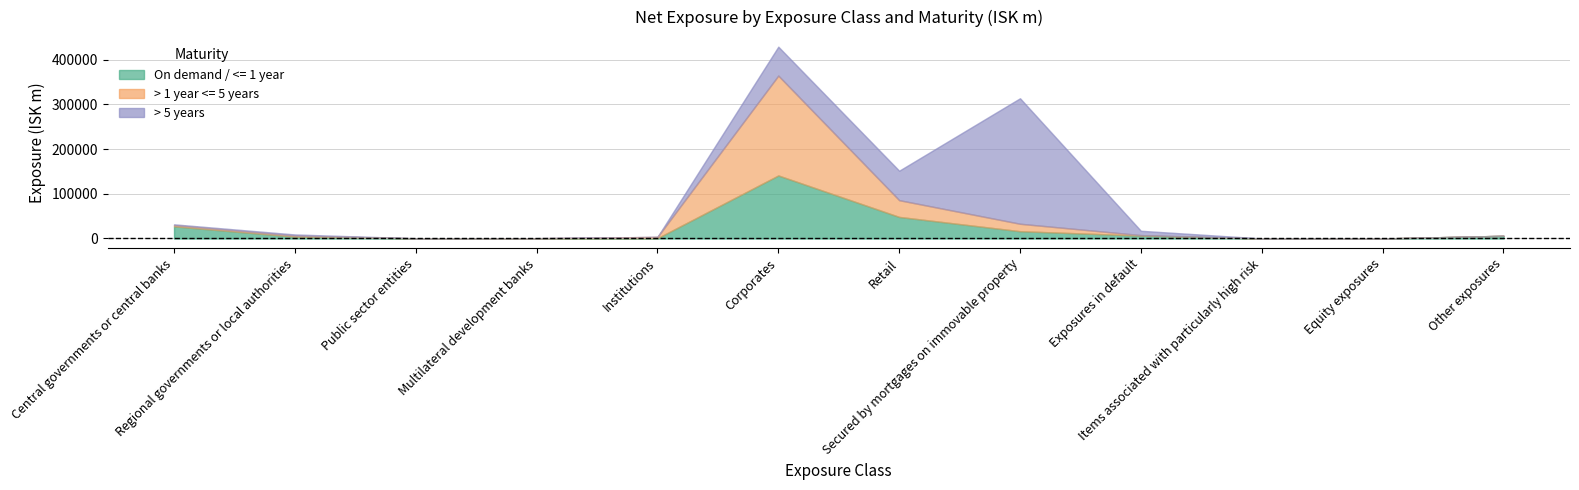

How many interior local peaks does the > 1 year <= 5 years series have?

1